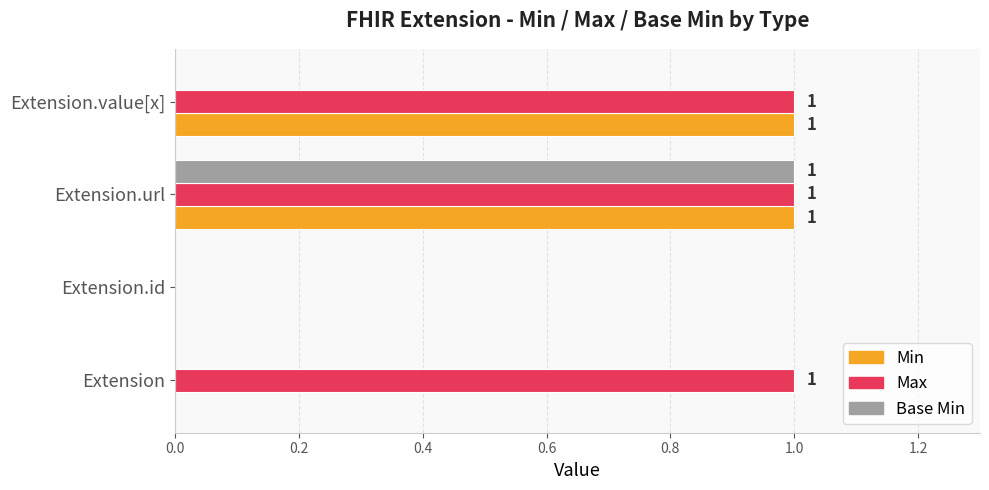

The Base Min series shows 0 at Extension.value[x]. True or false?

True